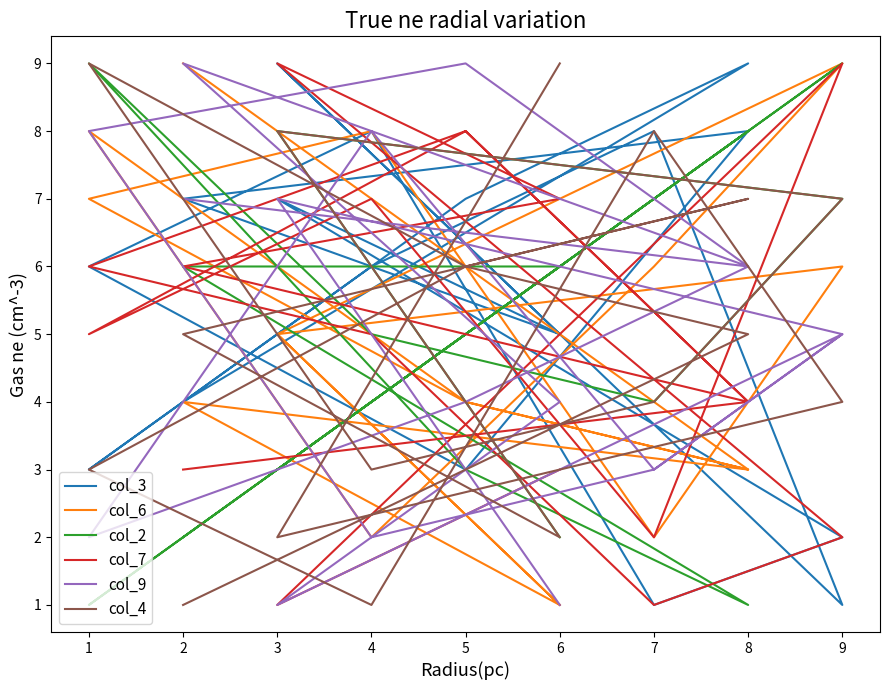

What is the value of the col_4 point at the 5th from the left?

3